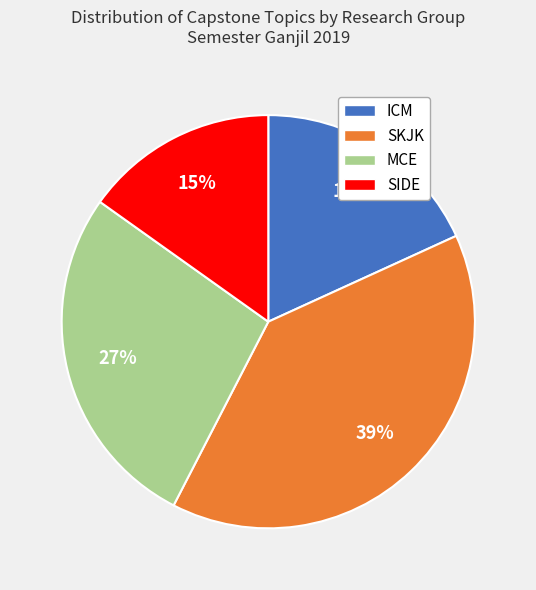

True or false: MCE accounts for 22% of the total.

False